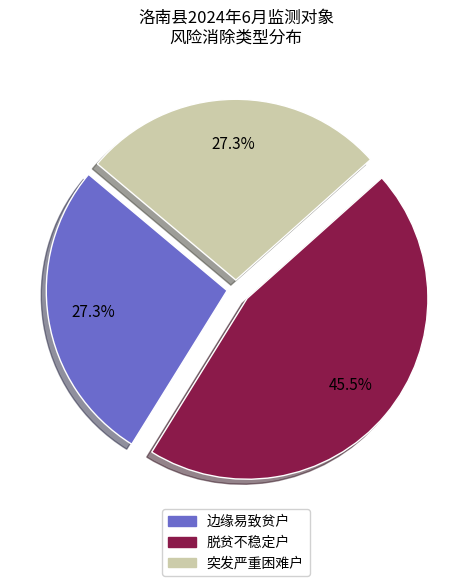

Is there any slice that represents more than half of the pie?

No